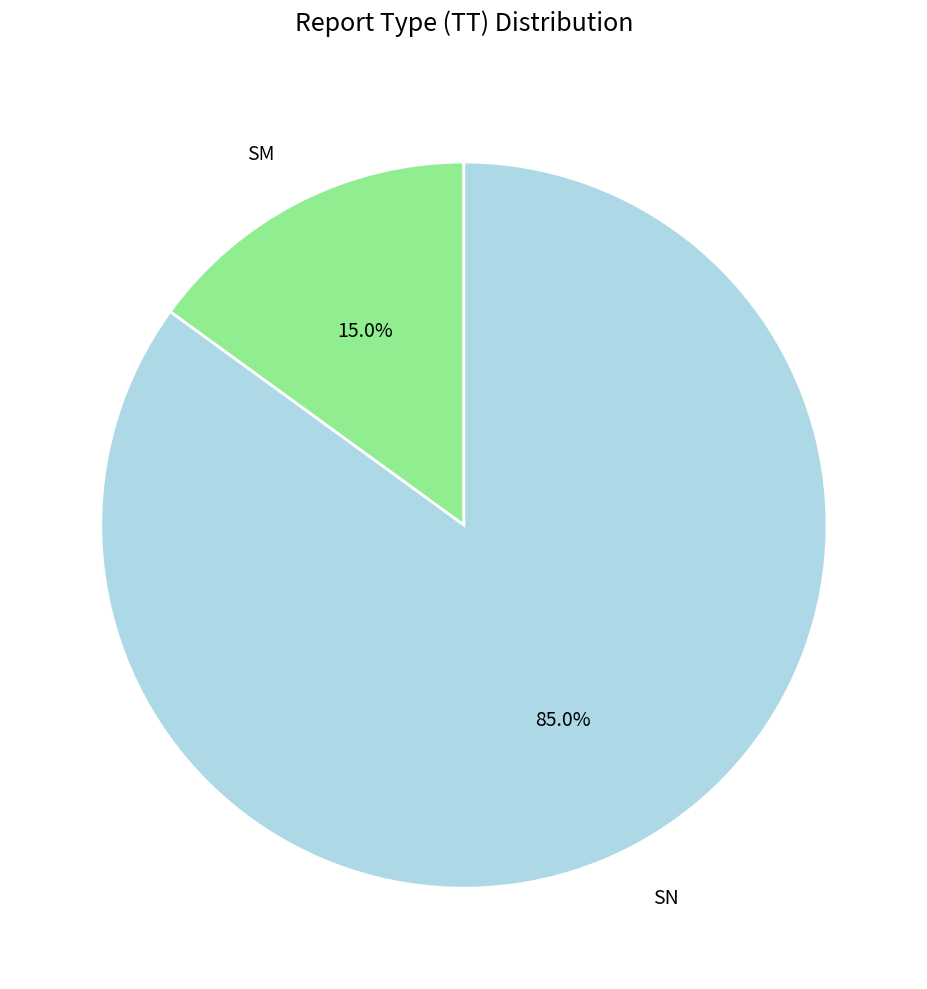

True or false: SM accounts for 15% of the total.

True